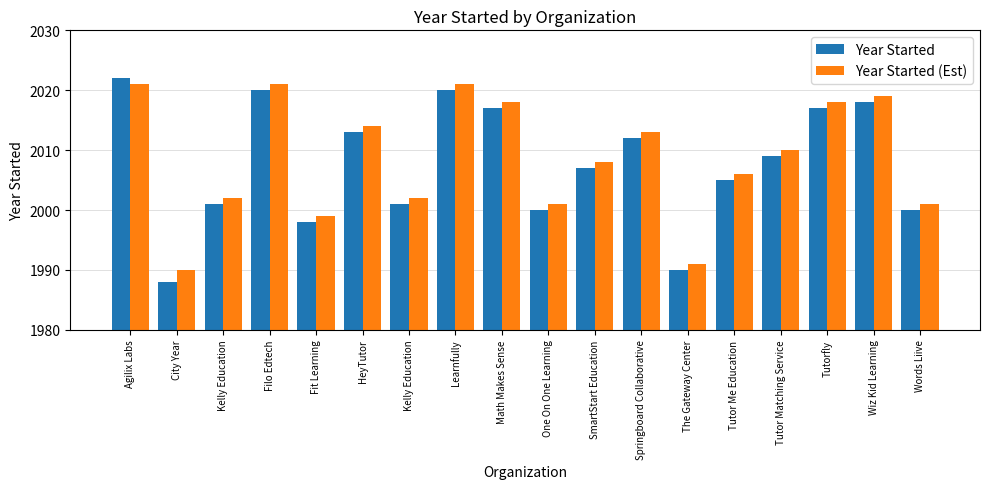

Count the number of data series in this chart.

2